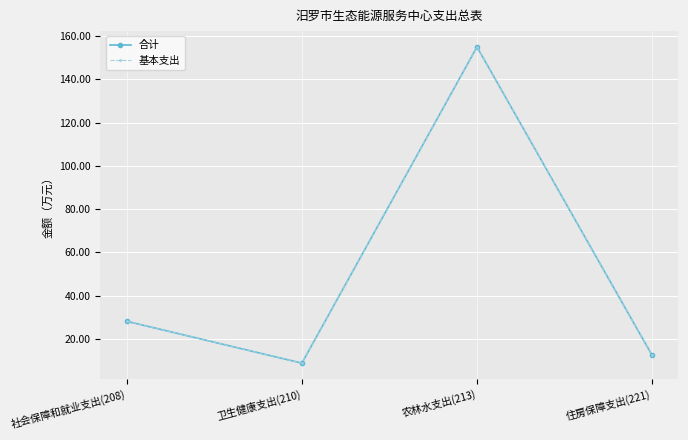

The 基本支出 series shows 11.3 at 社会保障和就业支出(208). True or false?

False